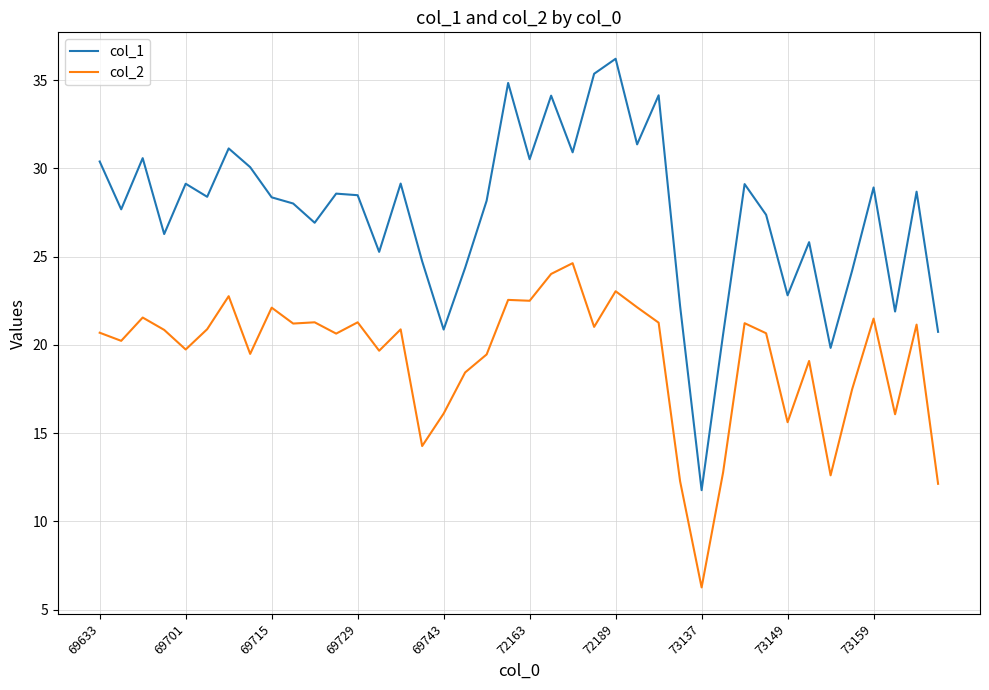

Which series has the widest spread of values?

col_1